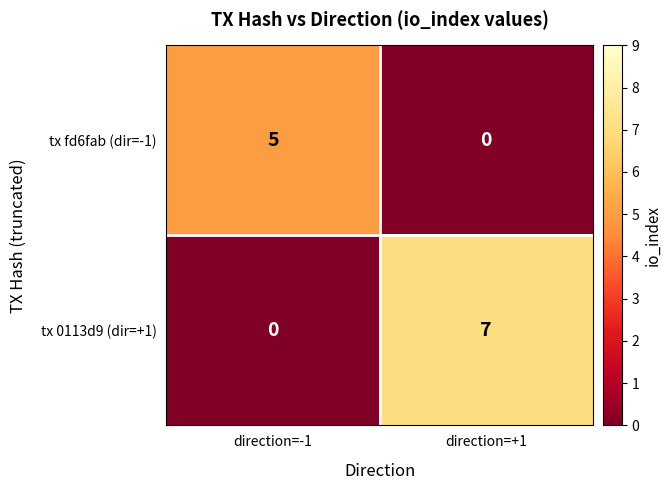

What is the maximum value for tx fd6fab (dir=-1)?

5